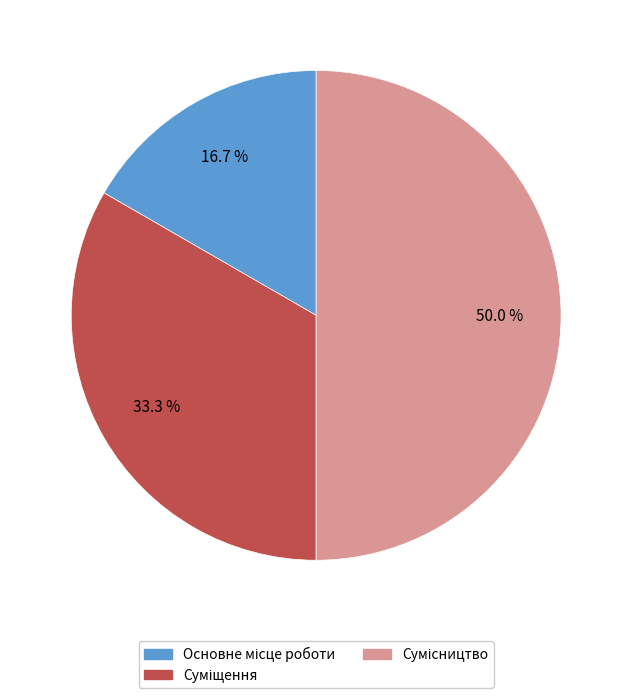

Is Суміщення the majority of the pie?

No